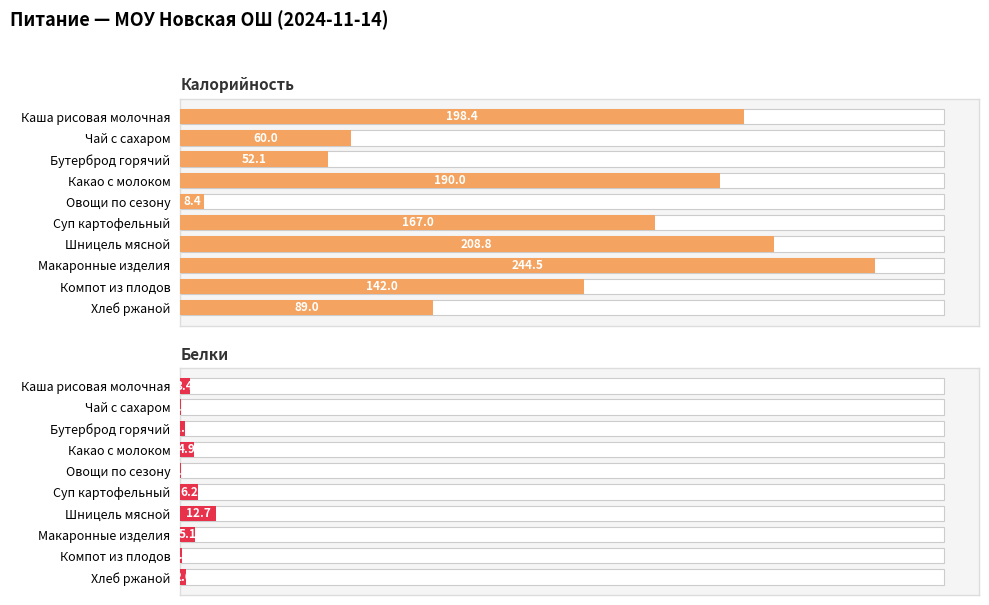

What position from the left is Каша рисовая молочная?

1